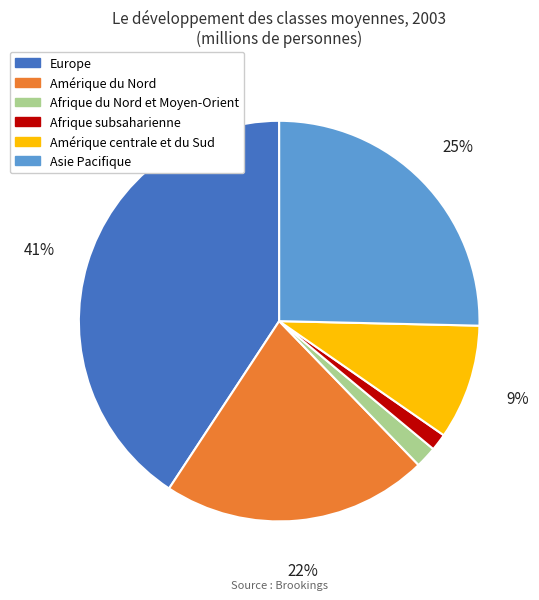

Is there a majority slice in this chart?

No